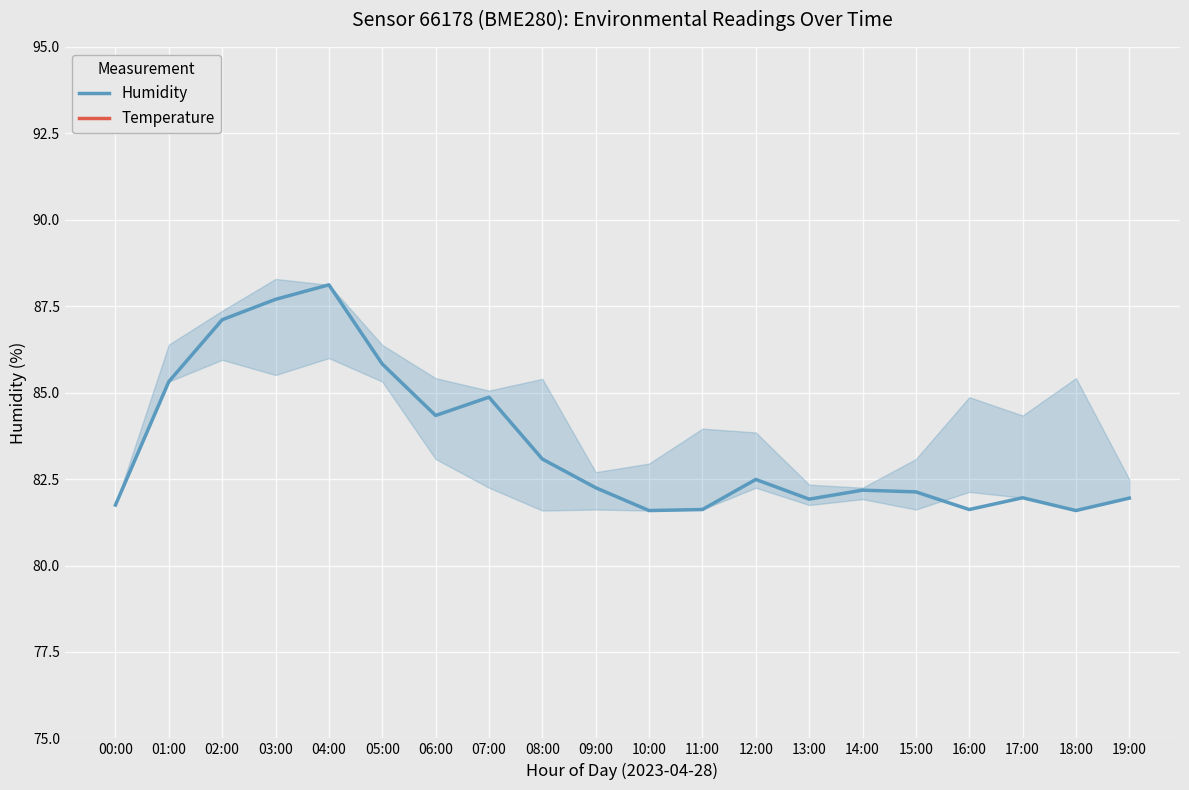

Reading left to right, extract all data points from this chart.

Humidity: 00:00=81.8	01:00=85.3	02:00=87.1	03:00=87.7	04:00=88.1	05:00=85.8	06:00=84.3	07:00=84.9	08:00=83.1	09:00=82.2	10:00=81.6	11:00=81.6	12:00=82.5	13:00=81.9	14:00=82.2	15:00=82.1	16:00=81.6	17:00=82.0	18:00=81.6	19:00=82.0
Temperature: 00:00=8.7	01:00=8.1	02:00=7.9	03:00=7.9	04:00=8.0	05:00=8.1	06:00=8.2	07:00=8.3	08:00=8.5	09:00=8.8	10:00=8.8	11:00=8.8	12:00=8.7	13:00=8.7	14:00=8.7	15:00=8.7	16:00=8.8	17:00=8.8	18:00=8.8	19:00=8.8